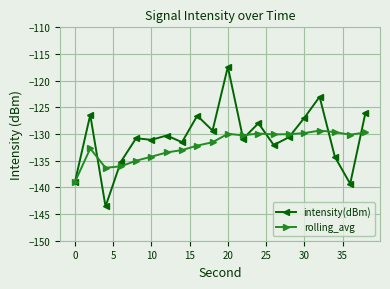

What is the minimum value for intensity(dBm)?

-143.6